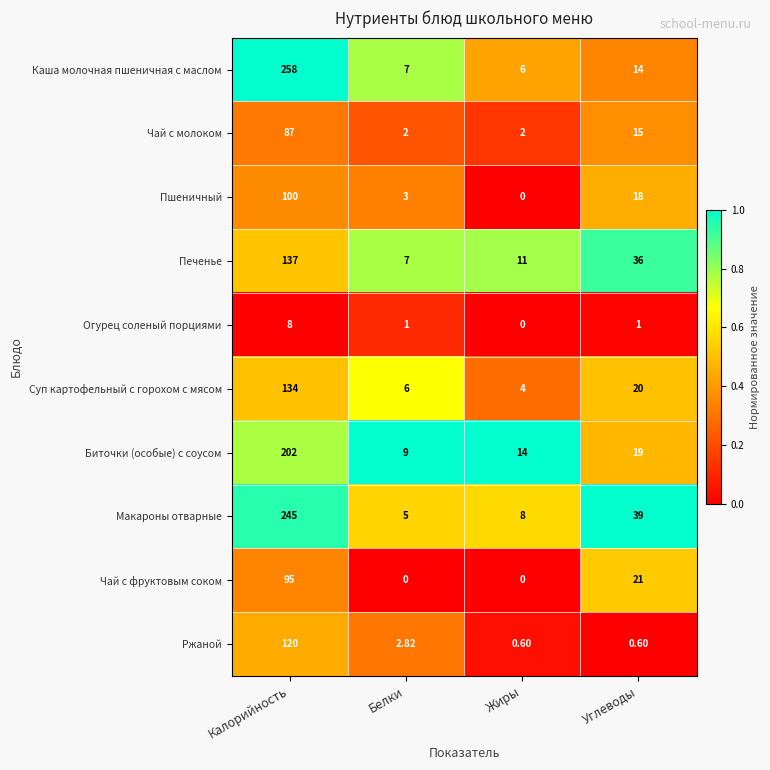

Rank the series at Калорийность from lowest to highest value.

Огурец соленый порциями, Чай с молоком, Чай с фруктовым соком, Пшеничный, Ржаной, Суп картофельный с горохом с мясом, Печенье, Биточки (особые) с соусом, Макароны отварные, Каша молочная пшеничная с маслом